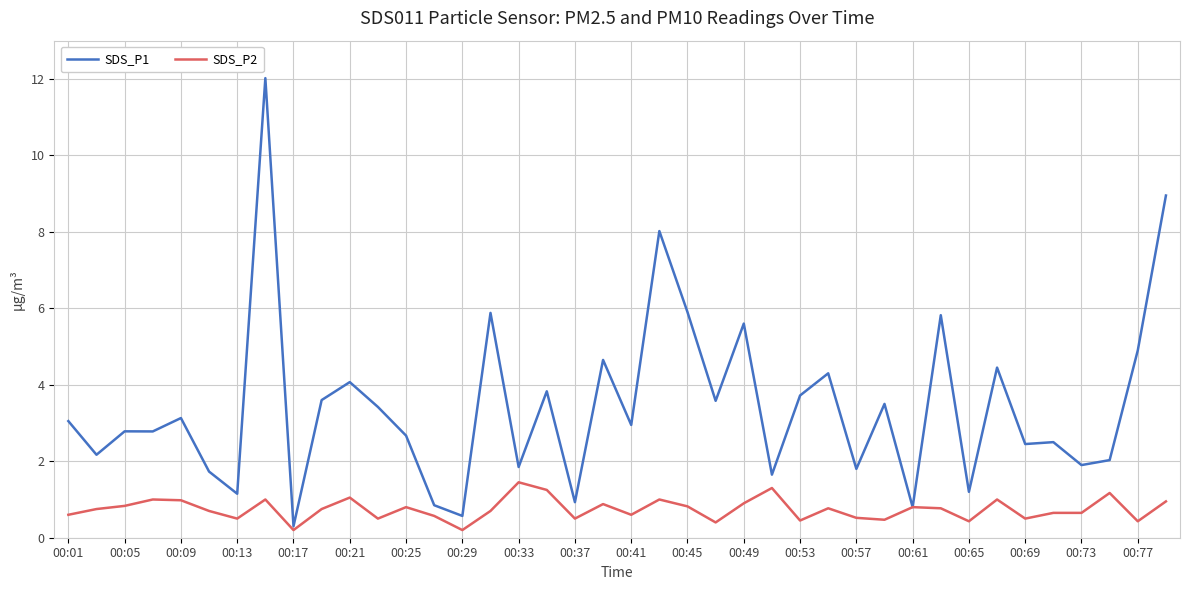

What is the minimum value for SDS_P1?

0.3